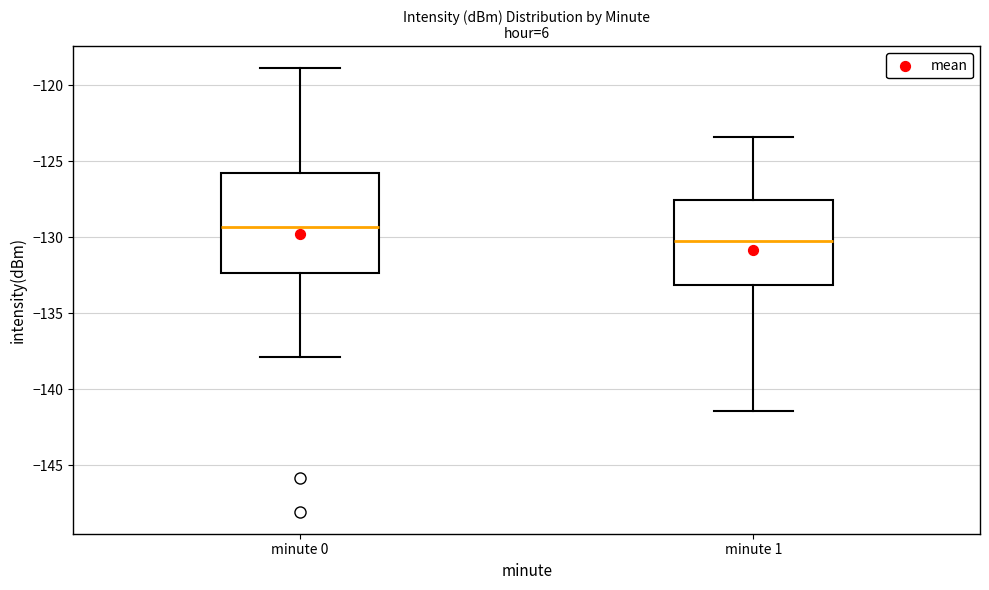

Reading left to right, transcribe this box plot: for each box, give where its median line is, the range the box spans, and where its two whiskers end, as read against the y-axis. The values are not printed on the chart, so give them approximately, as read against the axis.

minute 0: median -129.5, box -132.5 to -126.0, whiskers -138.0 to -119.0
minute 1: median -130.0, box -133.0 to -127.5, whiskers -141.5 to -123.5